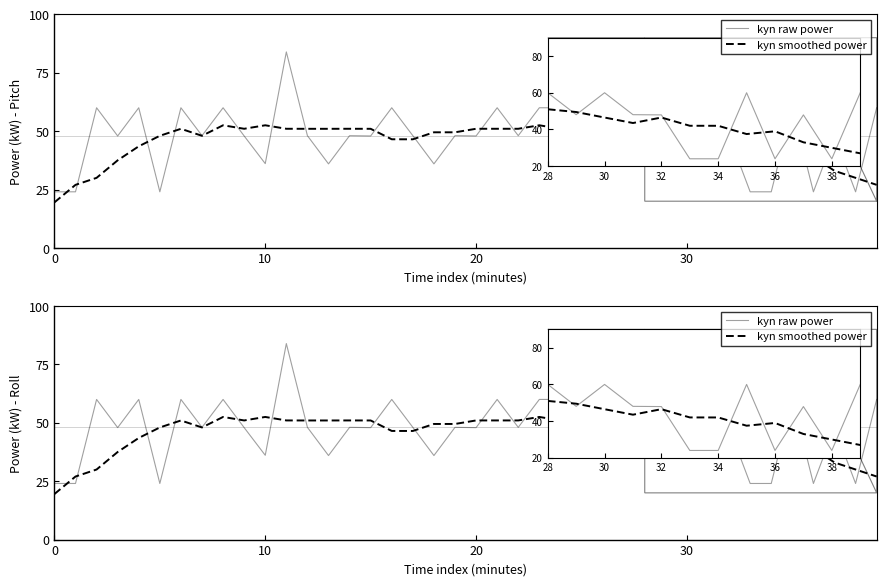

What is the highest value of the kyn raw power series?

83.9